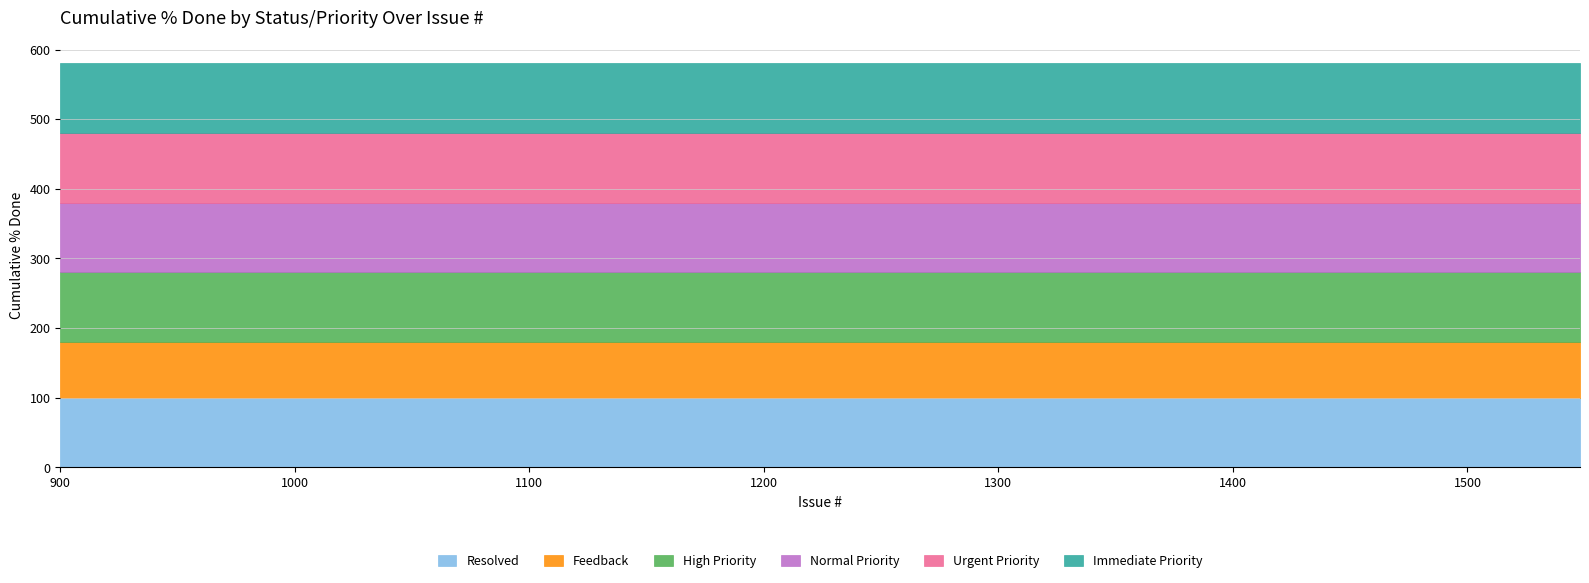

Reading left to right, list all the values displayed in this chart.

Resolved: 900=100	920=100	945=100	957=100	966=100	992=100	1004=100	1124=100	1180=100	1191=100	1196=100	1197=100	1232=100	1286=100	1303=100	1326=100	1401=100	1426=100	1533=100	1548=100
Feedback: 900=80	920=80	945=80	957=80	966=80	992=80	1004=80	1124=80	1180=80	1191=80	1196=80	1197=80	1232=80	1286=80	1303=80	1326=80	1401=80	1426=80	1533=80	1548=80
High Priority: 900=100	920=100	945=100	957=100	966=100	992=100	1004=100	1124=100	1180=100	1191=100	1196=100	1197=100	1232=100	1286=100	1303=100	1326=100	1401=100	1426=100	1533=100	1548=100
Normal Priority: 900=100	920=100	945=100	957=100	966=100	992=100	1004=100	1124=100	1180=100	1191=100	1196=100	1197=100	1232=100	1286=100	1303=100	1326=100	1401=100	1426=100	1533=100	1548=100
Urgent Priority: 900=100	920=100	945=100	957=100	966=100	992=100	1004=100	1124=100	1180=100	1191=100	1196=100	1197=100	1232=100	1286=100	1303=100	1326=100	1401=100	1426=100	1533=100	1548=100
Immediate Priority: 900=100	920=100	945=100	957=100	966=100	992=100	1004=100	1124=100	1180=100	1191=100	1196=100	1197=100	1232=100	1286=100	1303=100	1326=100	1401=100	1426=100	1533=100	1548=100